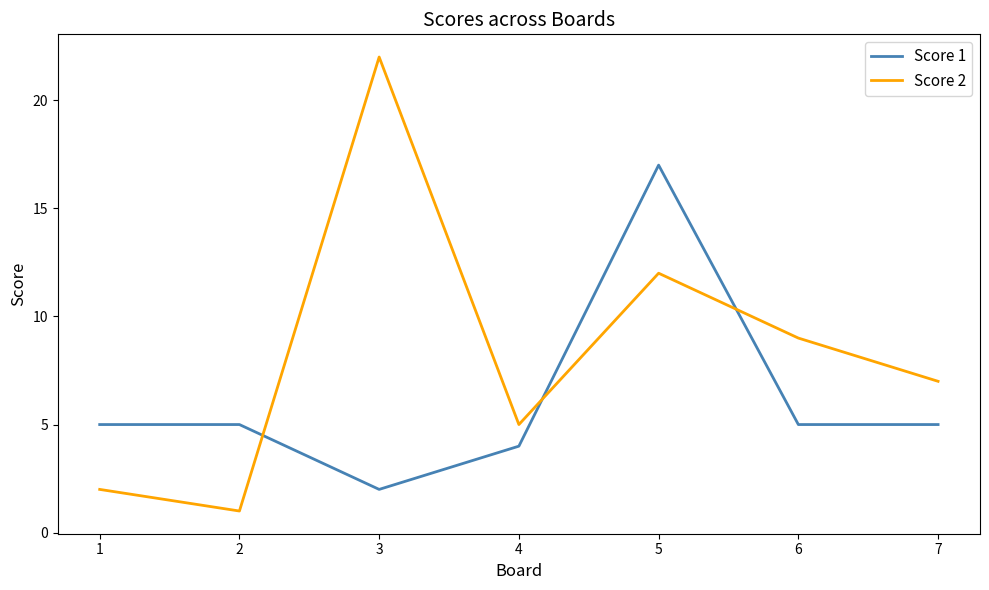

Between which two adjacent categories do Score 1 and Score 2 first intersect?

2 and 3